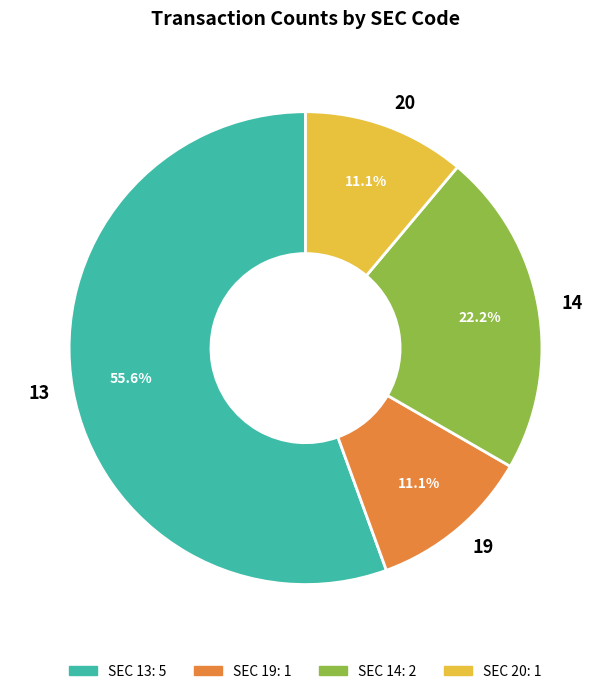

What portion of the pie excludes 14?

77.8%